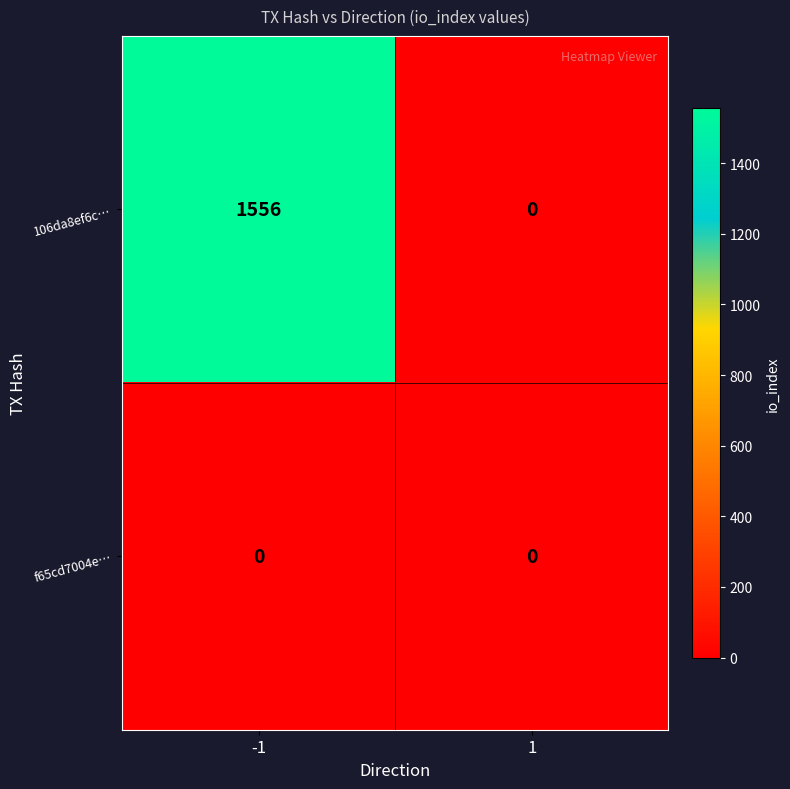

Reading left to right, what are all the values shown in this chart?

106da8ef6c…: -1=1556	1=0
f65cd7004e…: -1=0	1=0